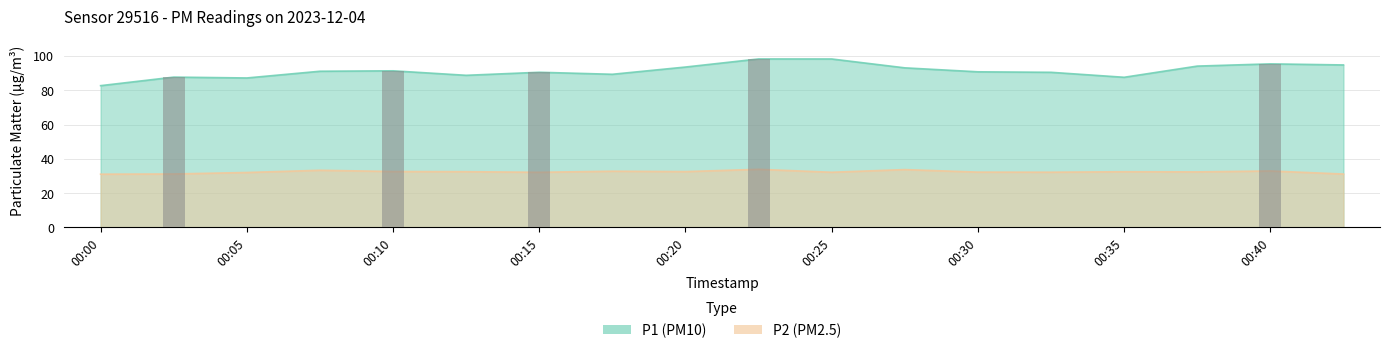

Is the value of P2 at 00:25 greater than the value of P1 at 00:23?

No